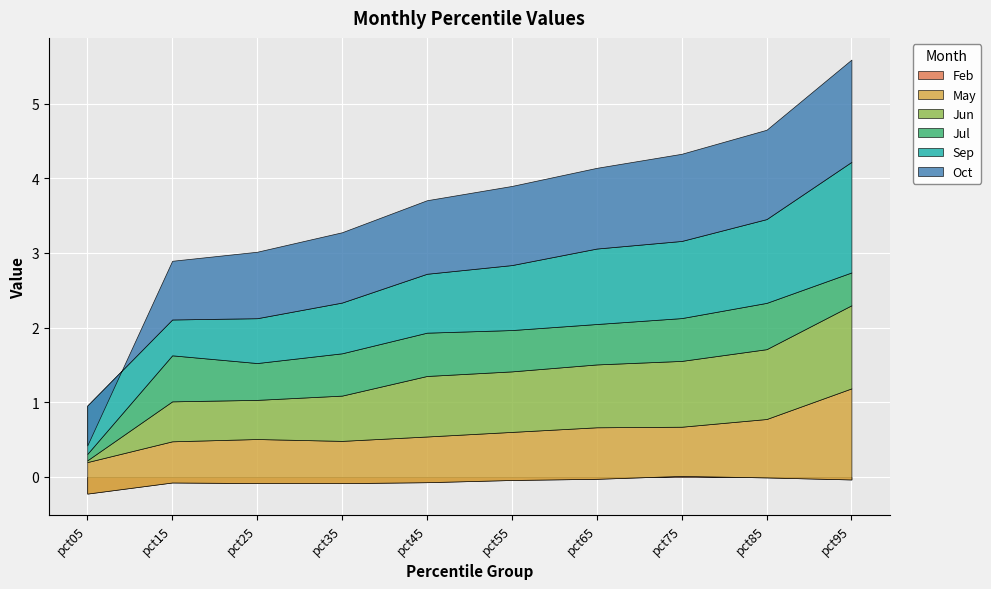

Which category has the highest value in the May series?

pct95